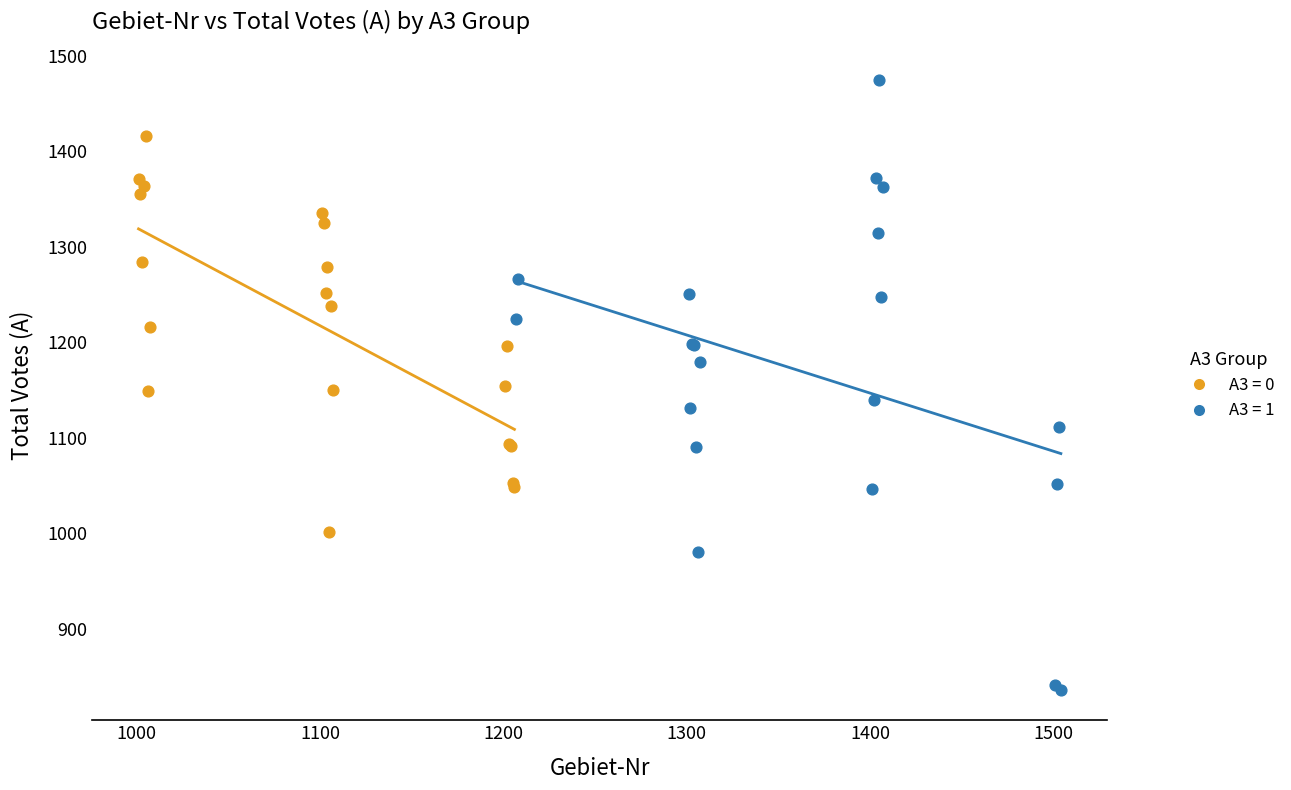

What are all the series names shown in the legend?

A3 = 0, A3 = 1